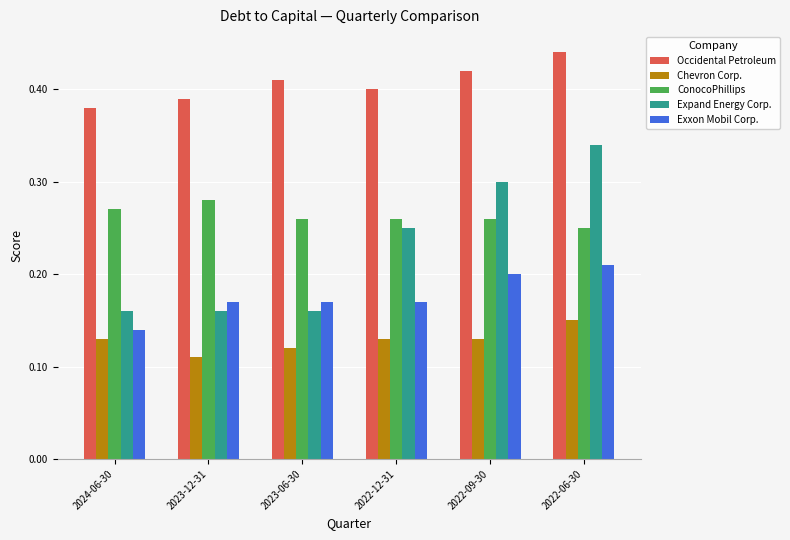

At which category does the chart reach its minimum across all series?

2023-12-31